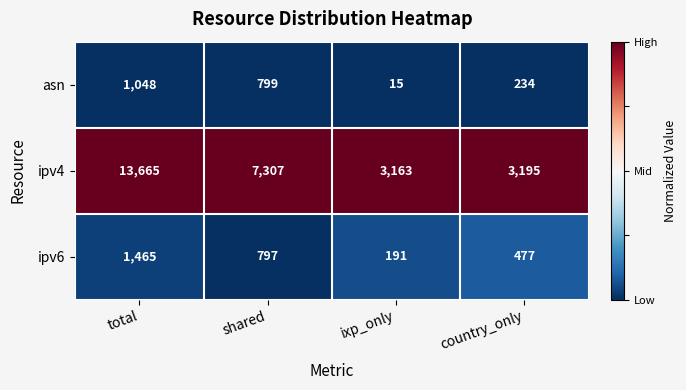

True or false: ipv6 has a value of 477 at country_only.

True